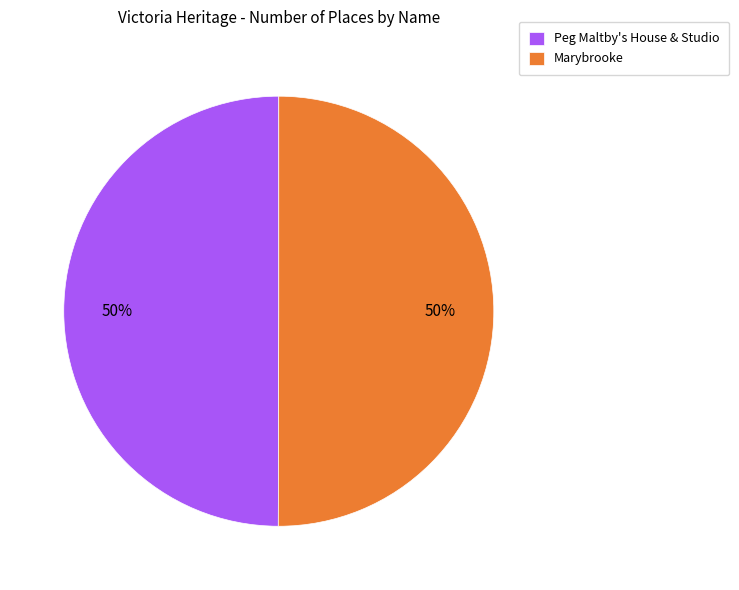

Is it true that Peg Maltby's House & Studio is 38% of the pie?

False